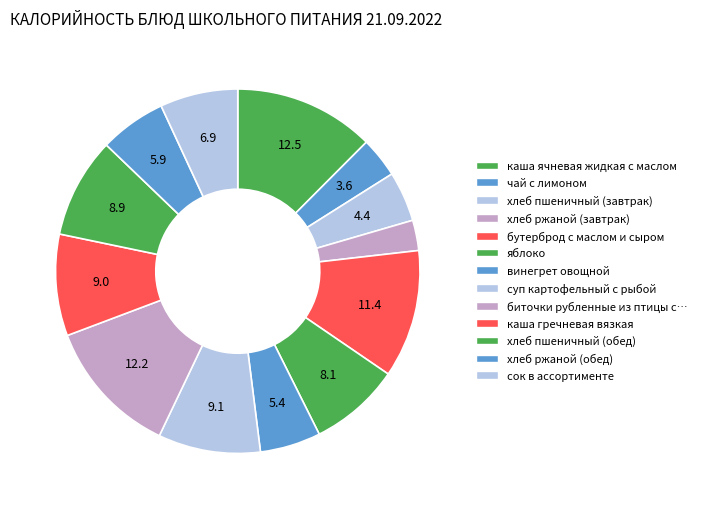

What is the largest slice in the pie chart?

каша ячневая жидкая с маслом